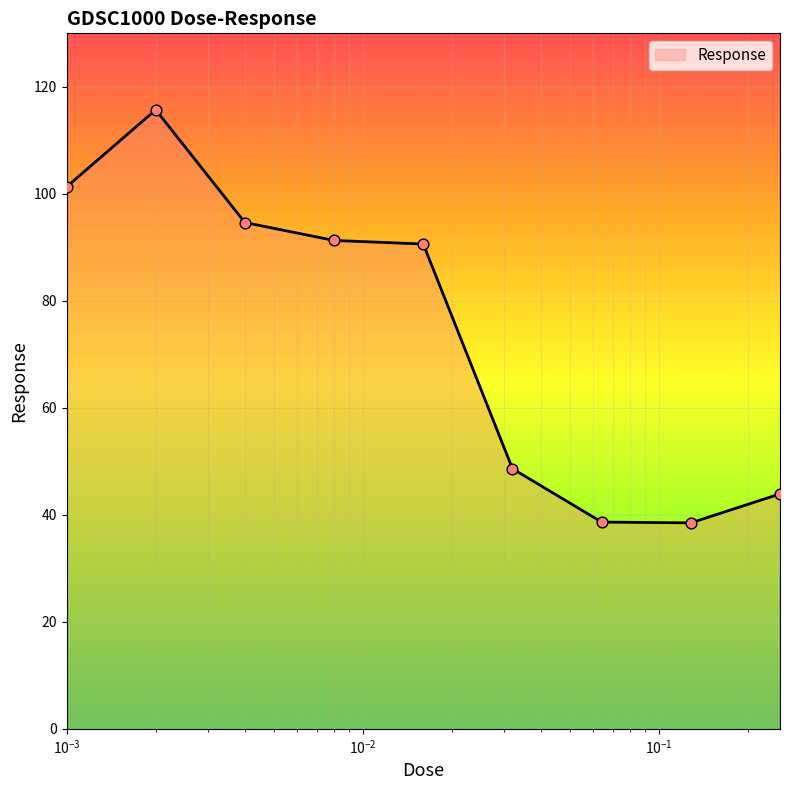

What is the difference between the maximum and minimum values?

77.2